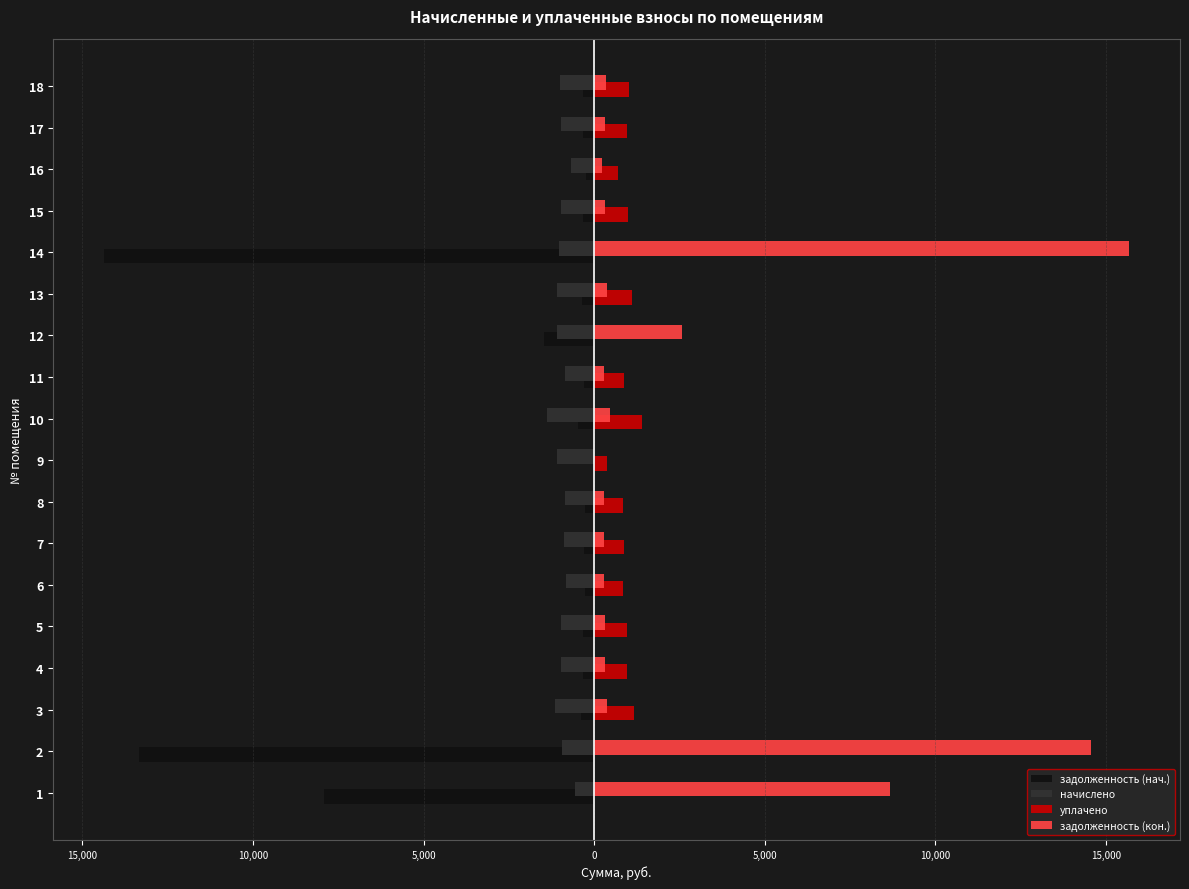

What are all the series names shown in the legend?

задолженность (нач.), начислено, уплачено, задолженность (кон.)